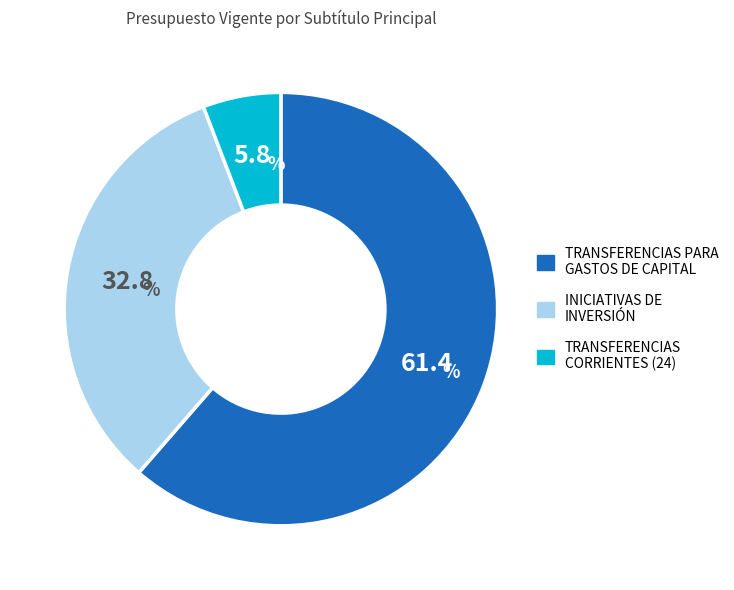

Is INICIATIVAS DE INVERSIÓN the majority of the pie?

No